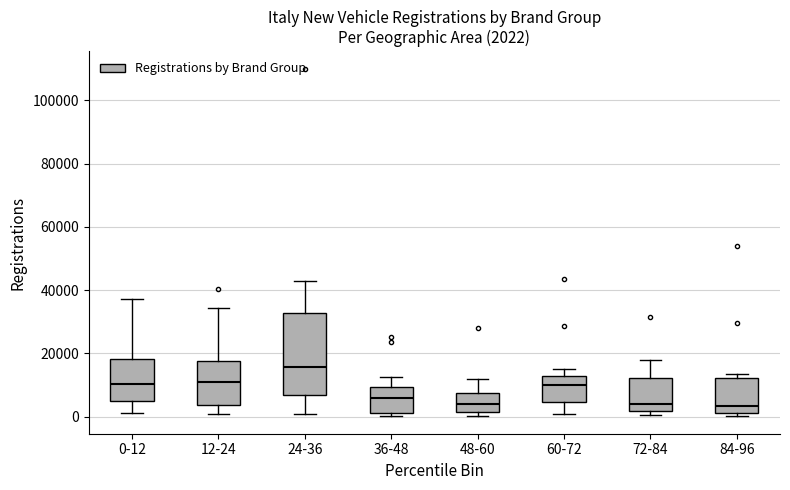

Which box is the tallest, from its lower edge to its upper edge?

24-36